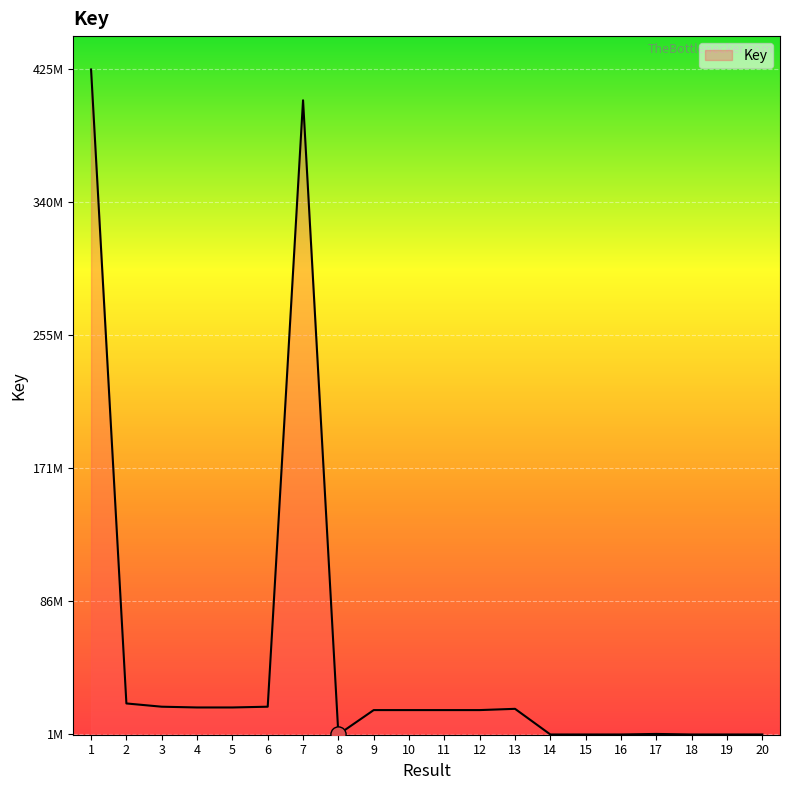

Approximately how many times larger is the value at 18 compared to 16?

1.0